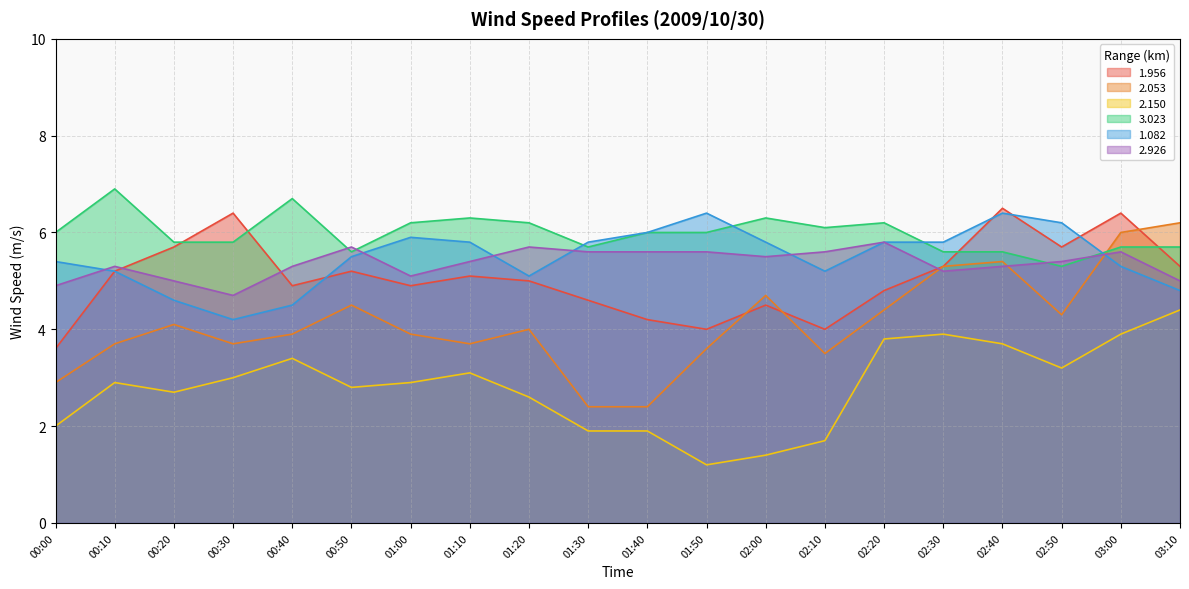

What is the sum of the 2.053 values at 02:10 and 00:20?

7.6